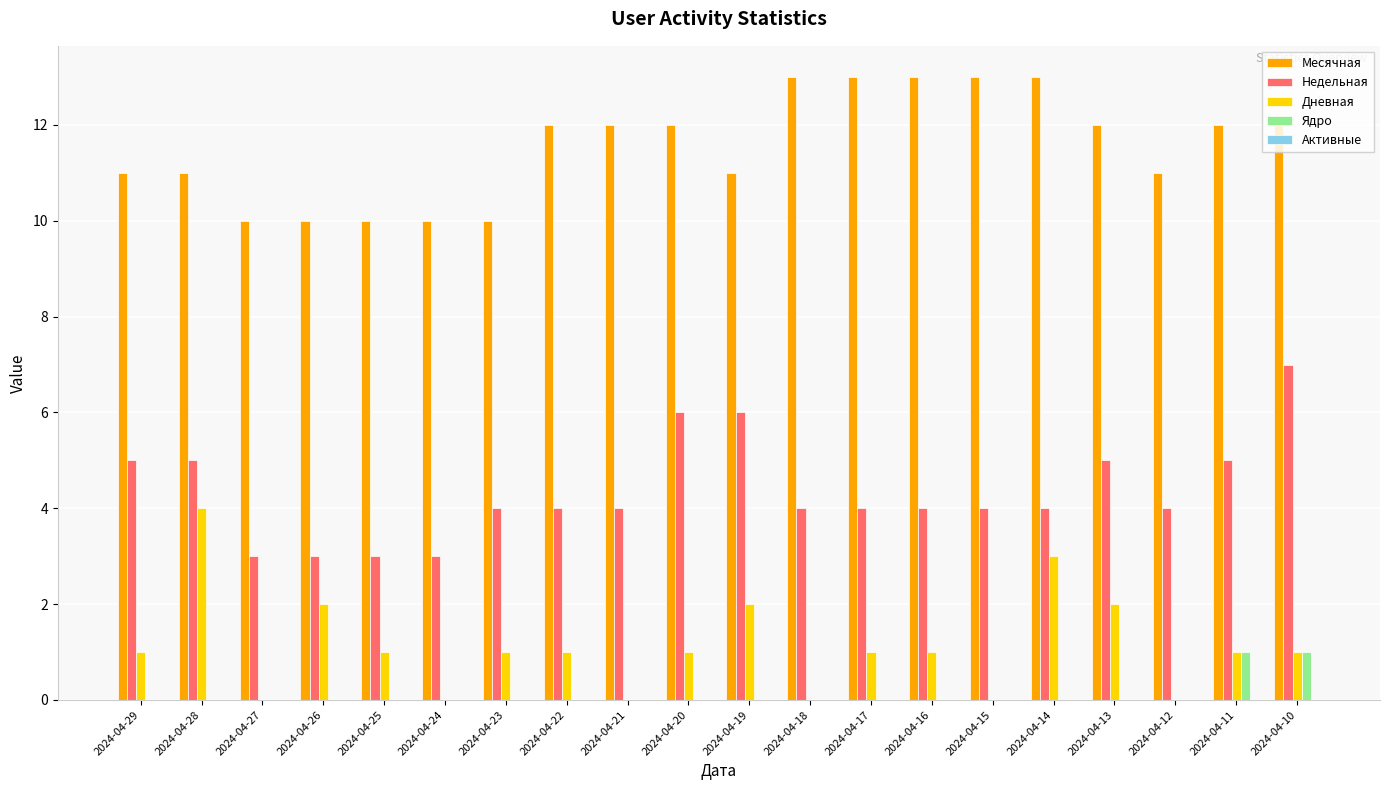

Which series has the largest total across all categories?

Месячная